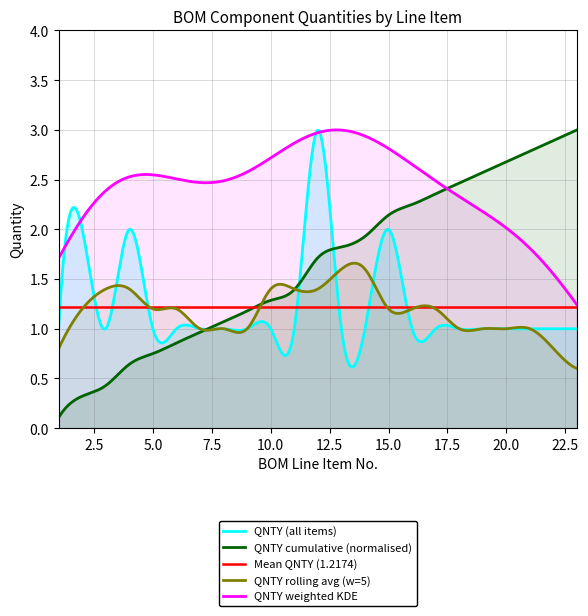

Reading left to right, extract all data points from this chart.

1=1	2=2	3=1	4=2	5=1	6=1	7=1	8=1	9=1	10=1	11=1	12=3	13=1	14=1	15=2	16=1	17=1	18=1	19=1	20=1	21=1	22=1	23=1